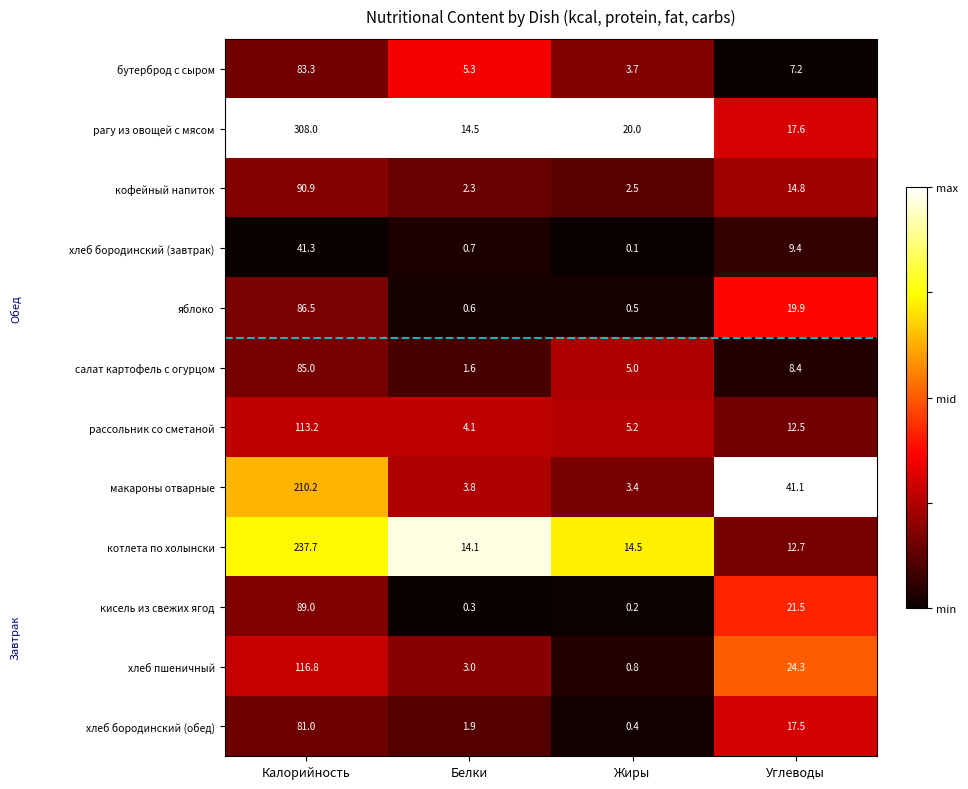

What is the approximate value of бутерброд с сыром at Жиры?

3.7